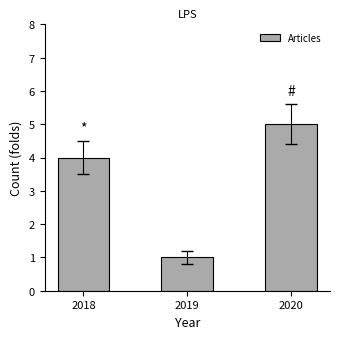

How many distinct data groups are displayed?

1